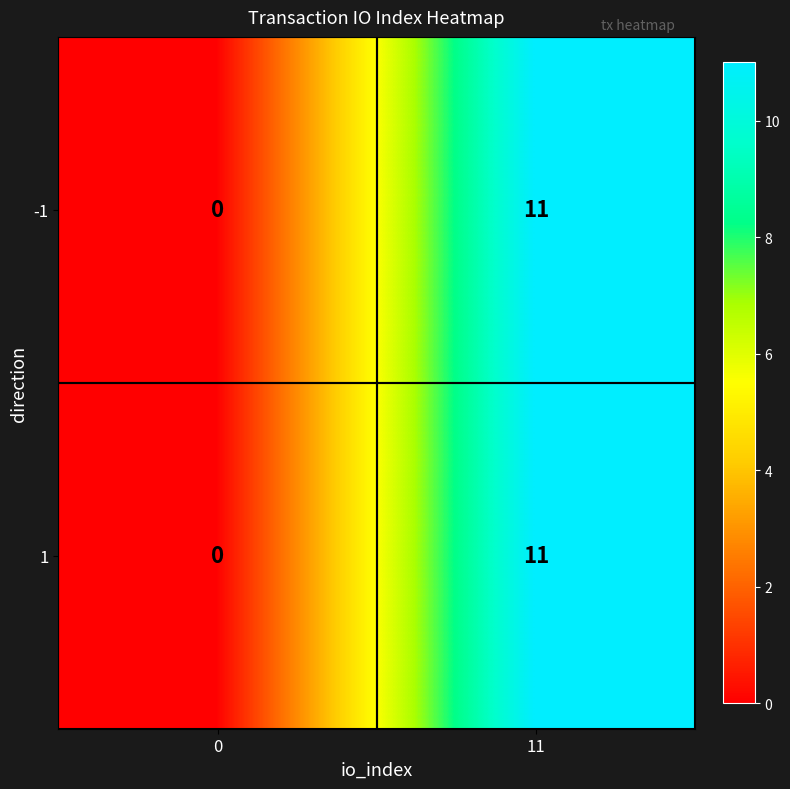

What is the maximum value for -1?

11